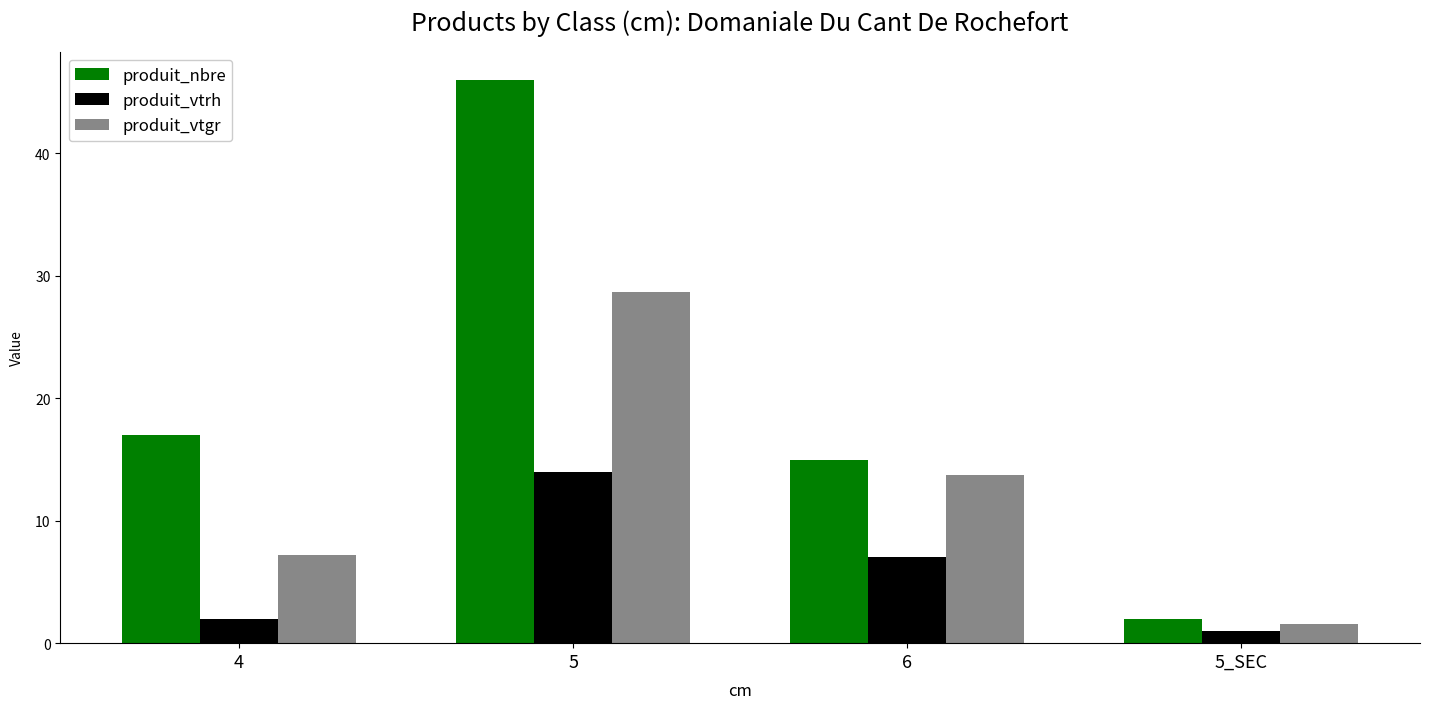

Which series has the largest range (max minus min)?

produit_nbre